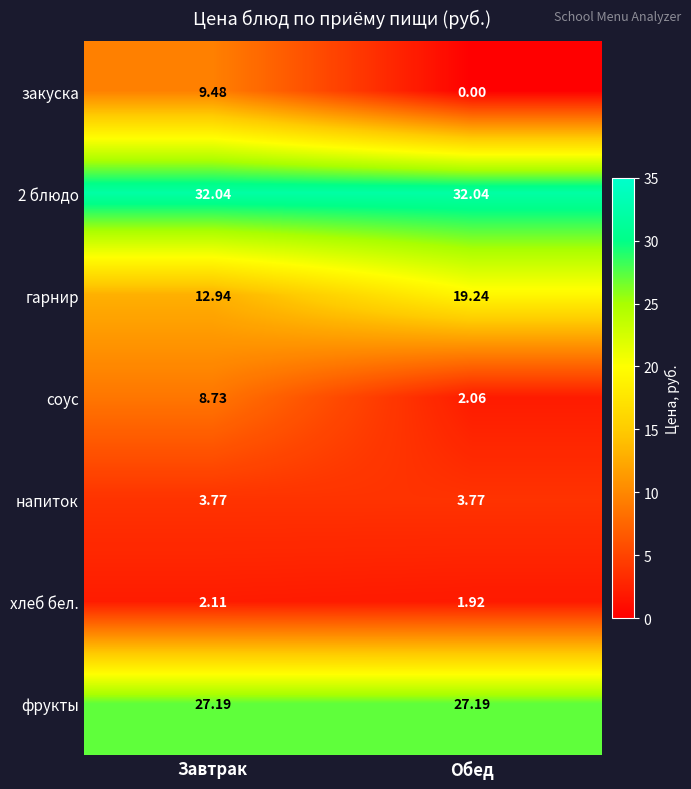

Which series has the largest total across all categories?

2 блюдо